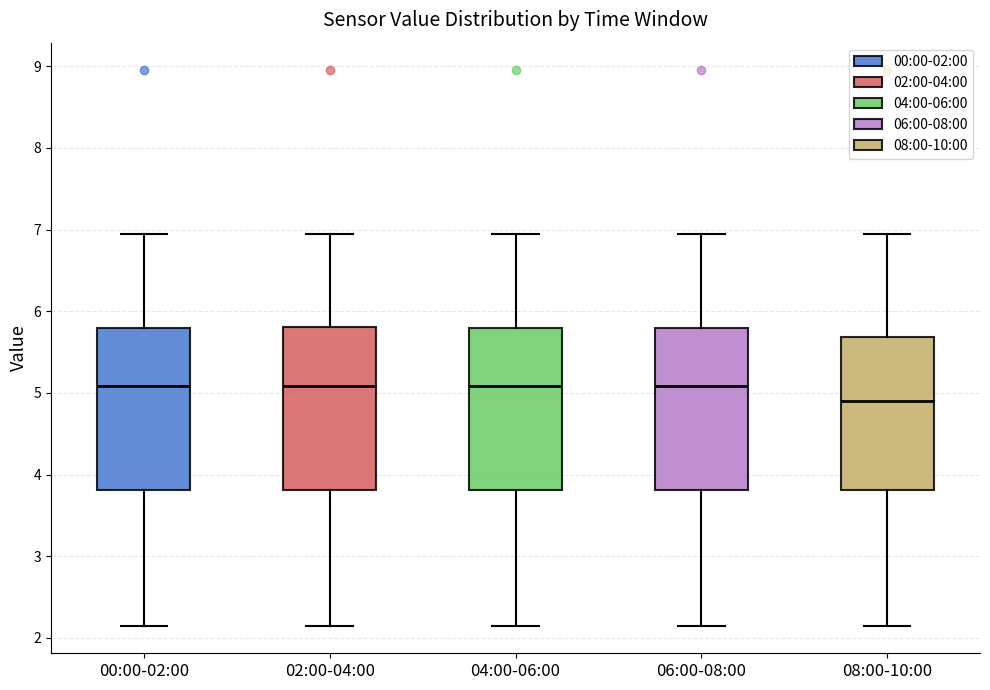

Which box has the lowest median line?

08:00-10:00